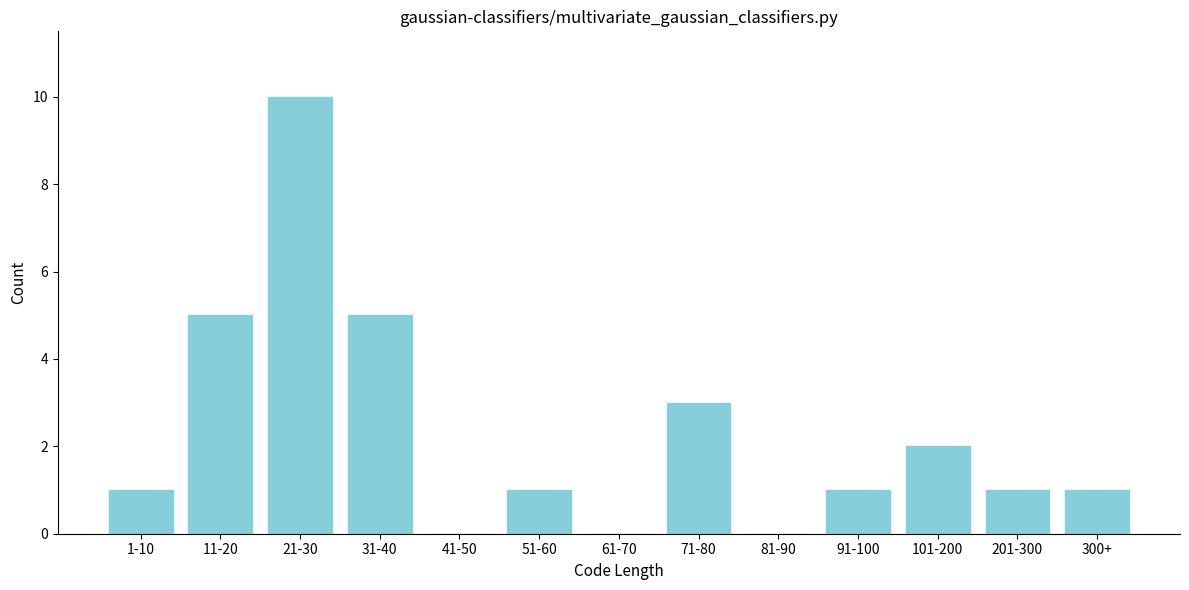

Reading left to right, transcribe all the data shown in this chart.

1-10=1	11-20=5	21-30=10	31-40=5	41-50=0	51-60=1	61-70=0	71-80=3	81-90=0	91-100=1	101-200=2	201-300=1	300+=1